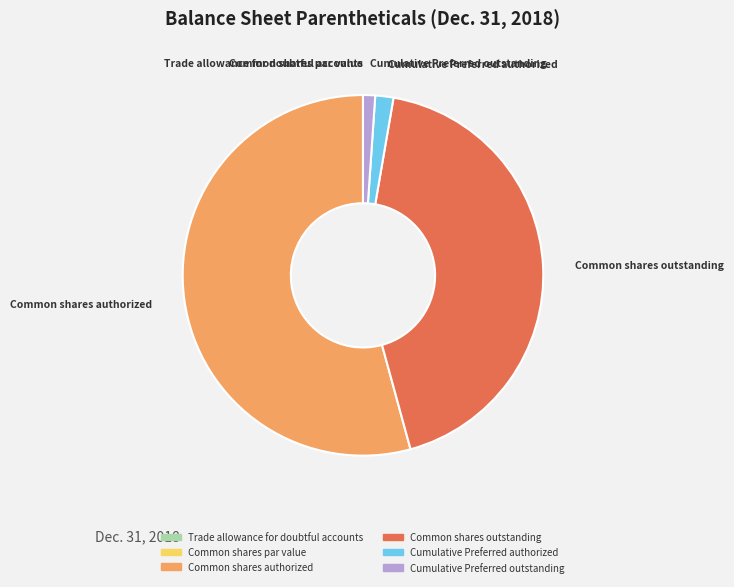

The Common shares authorized slice represents 63% of the pie. True or false?

False